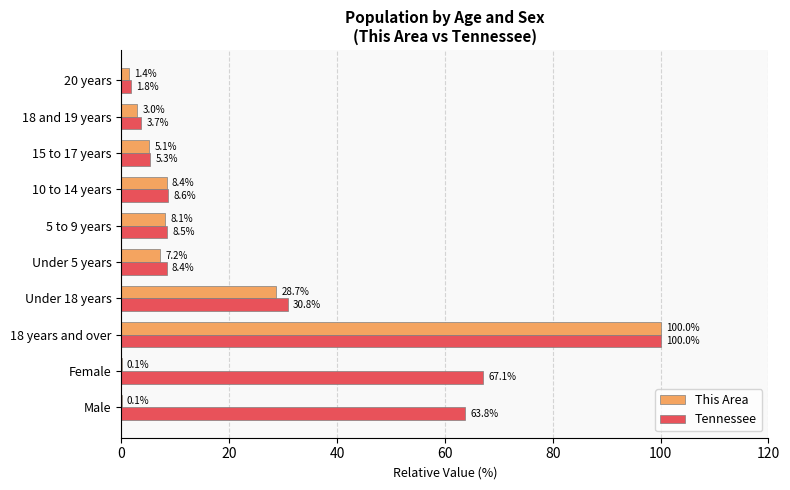

Which series changed the most between 15 to 17 years and 20 years?

This Area